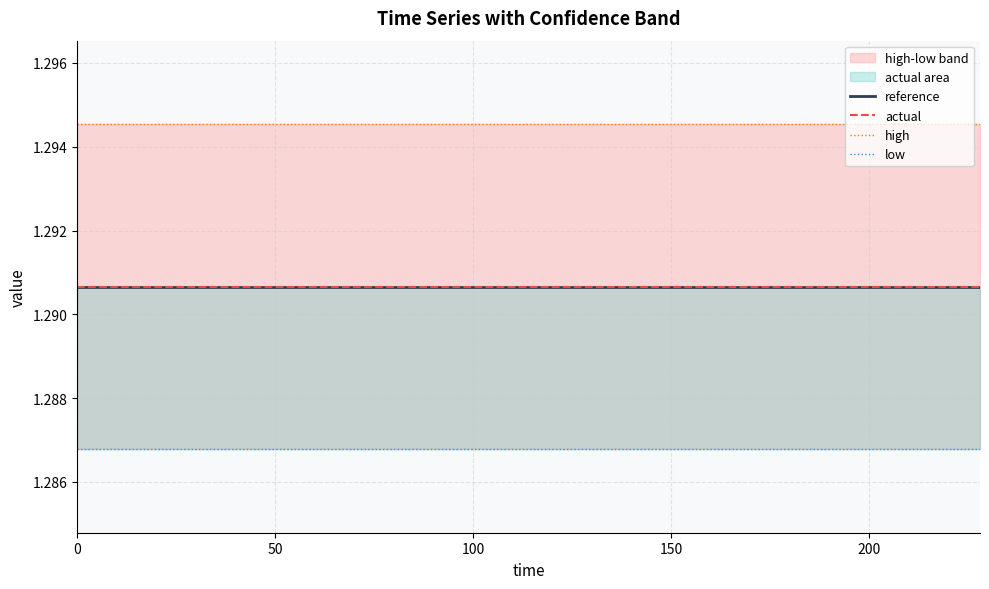

What is the lowest value of the actual series?

1.3